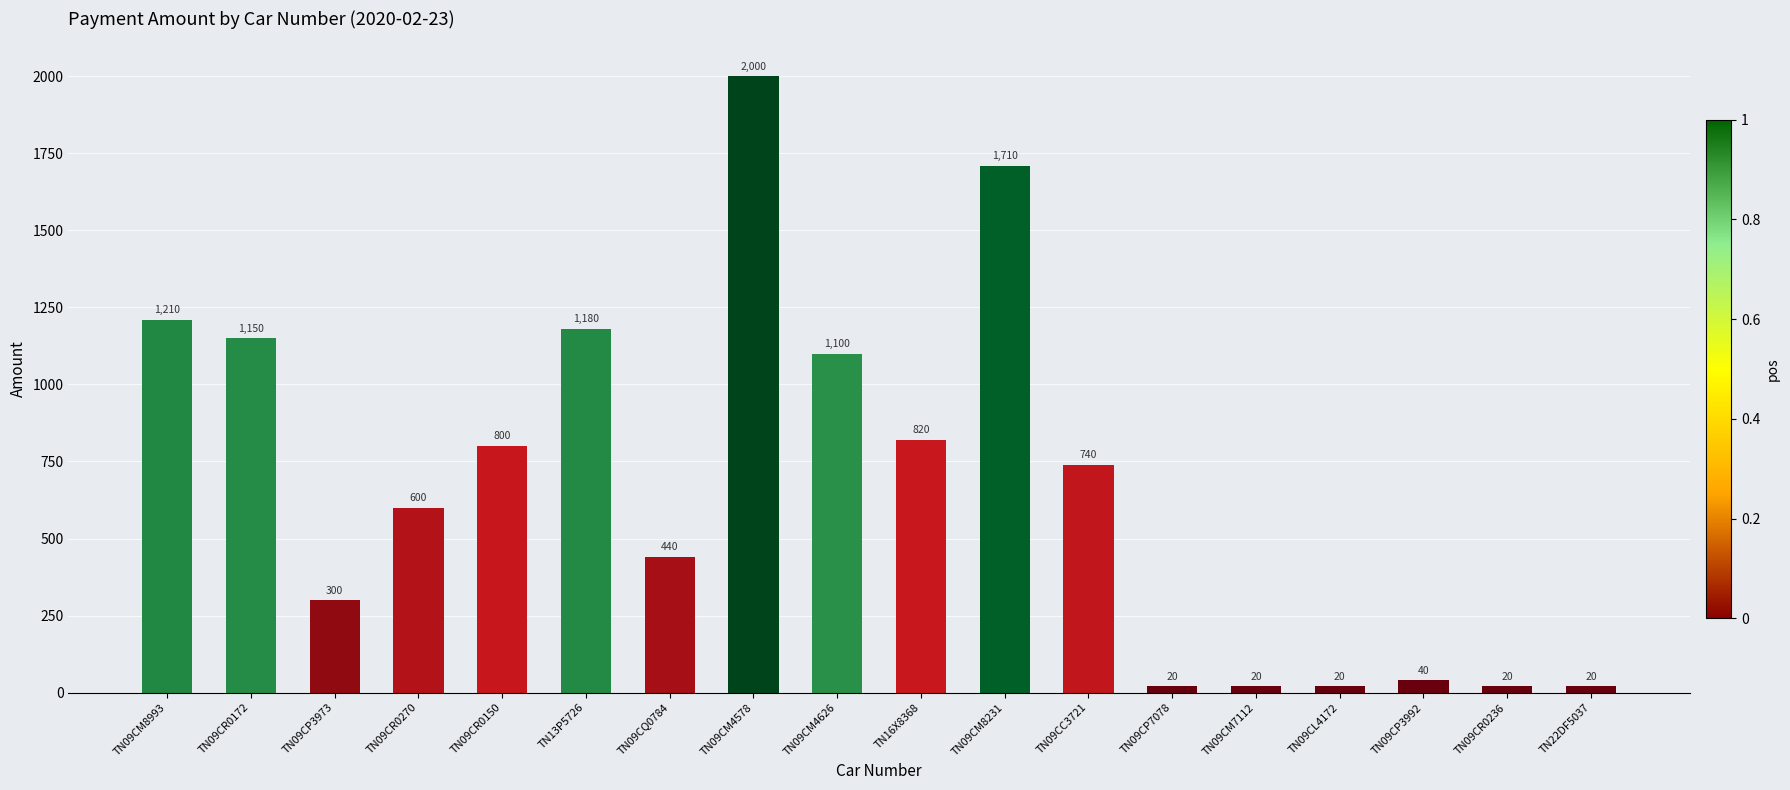

What is the greatest value displayed?

2000